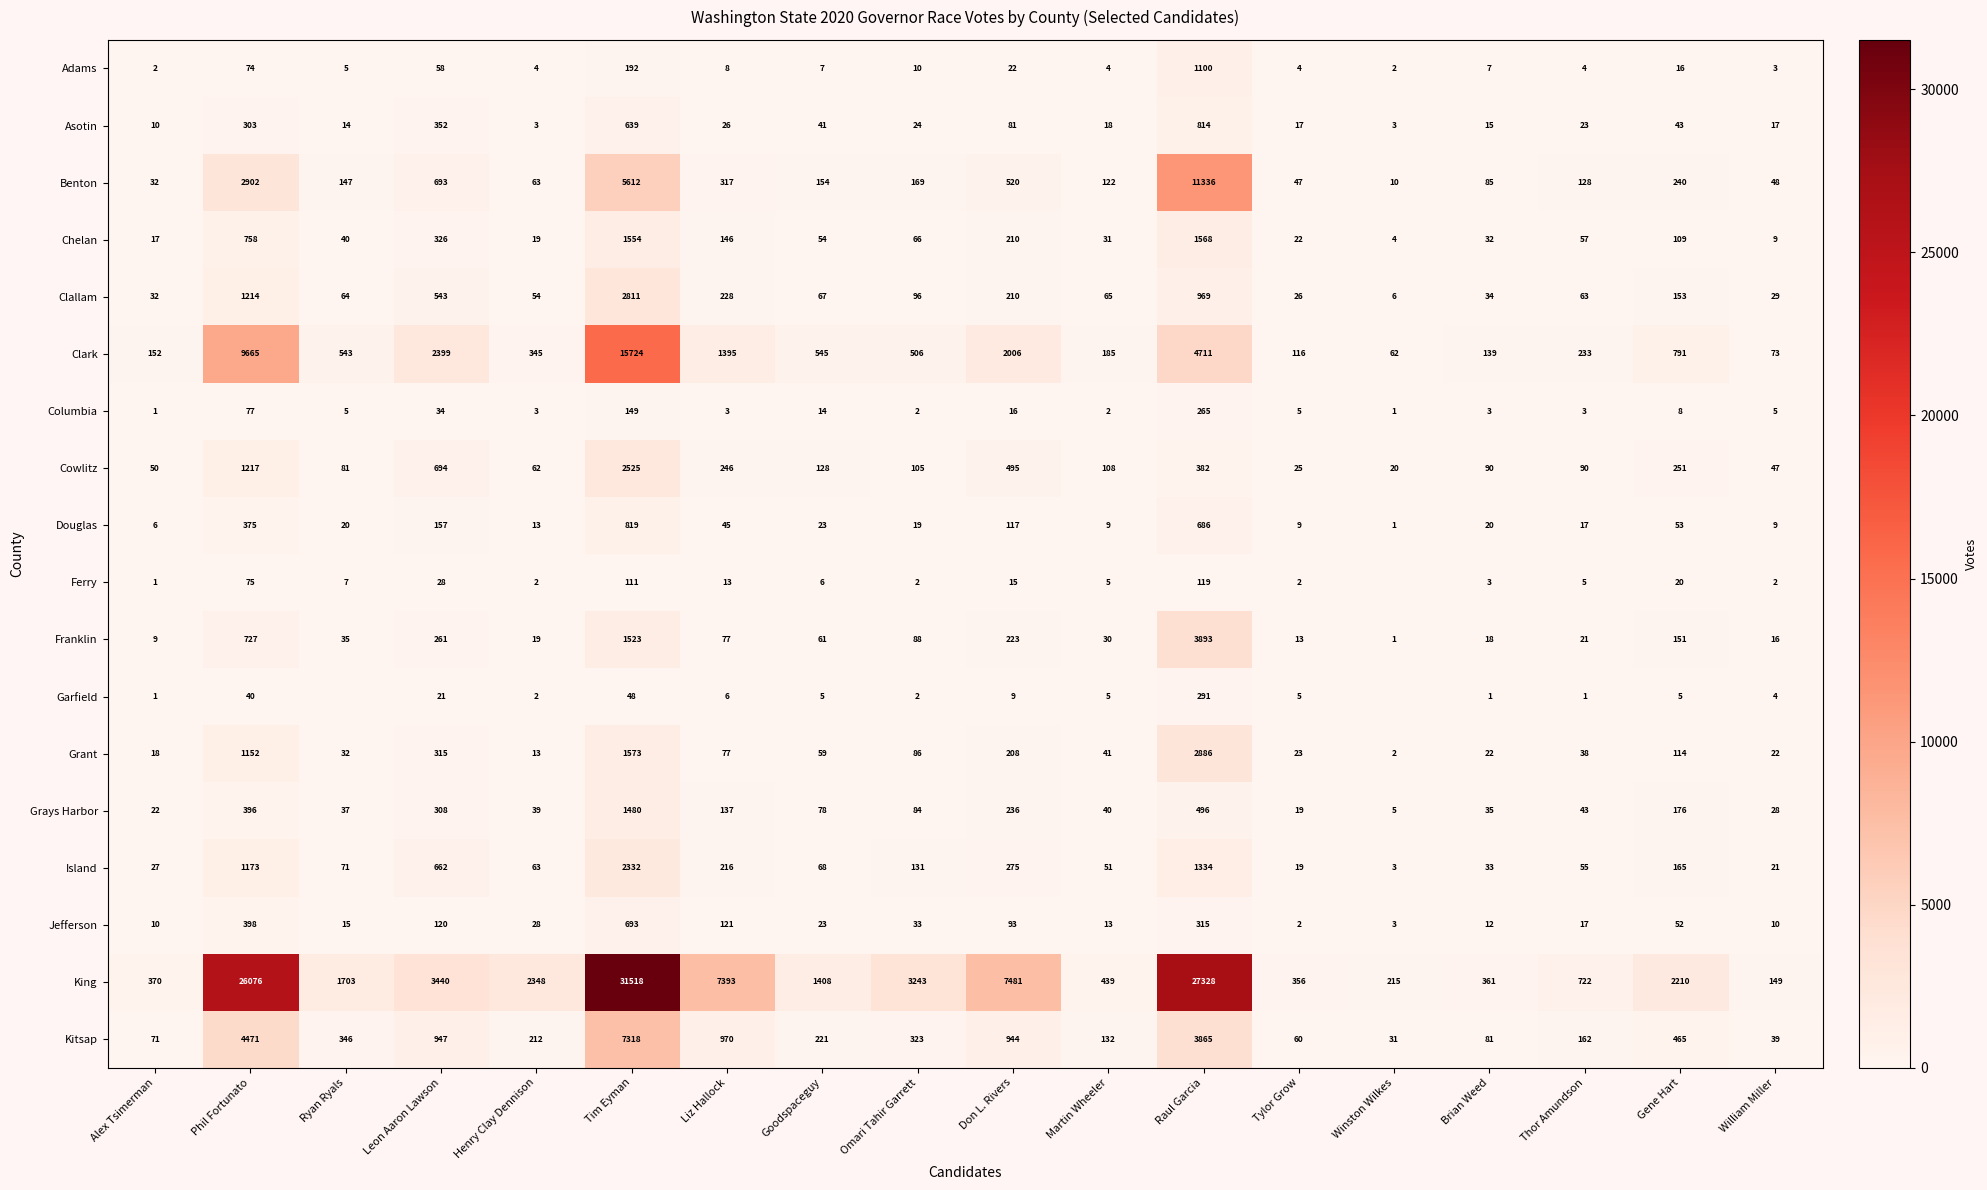

What is the difference between the second highest and second lowest values in the Grant series?

1560